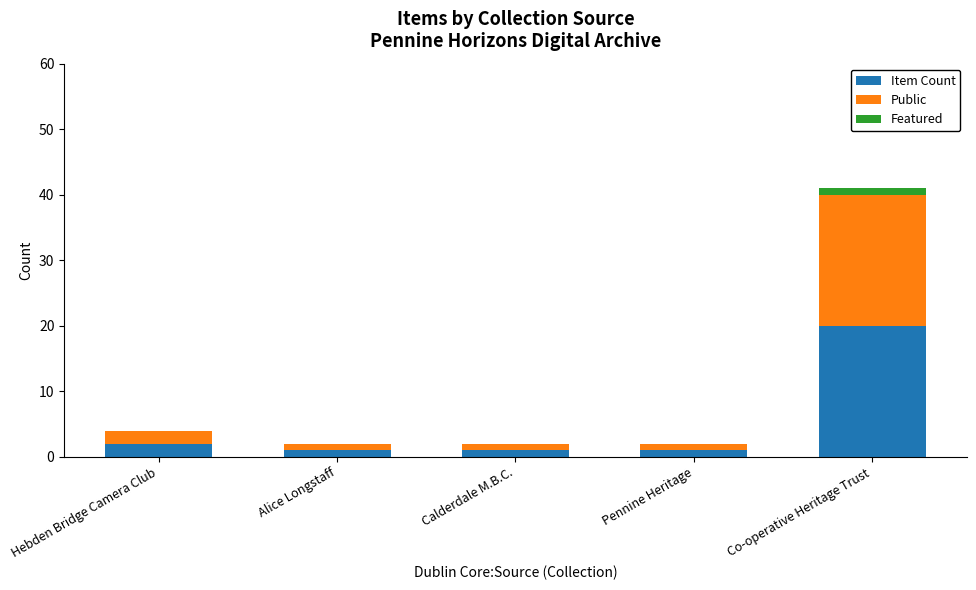

At which label does Item Count reach its peak?

Co-operative Heritage Trust